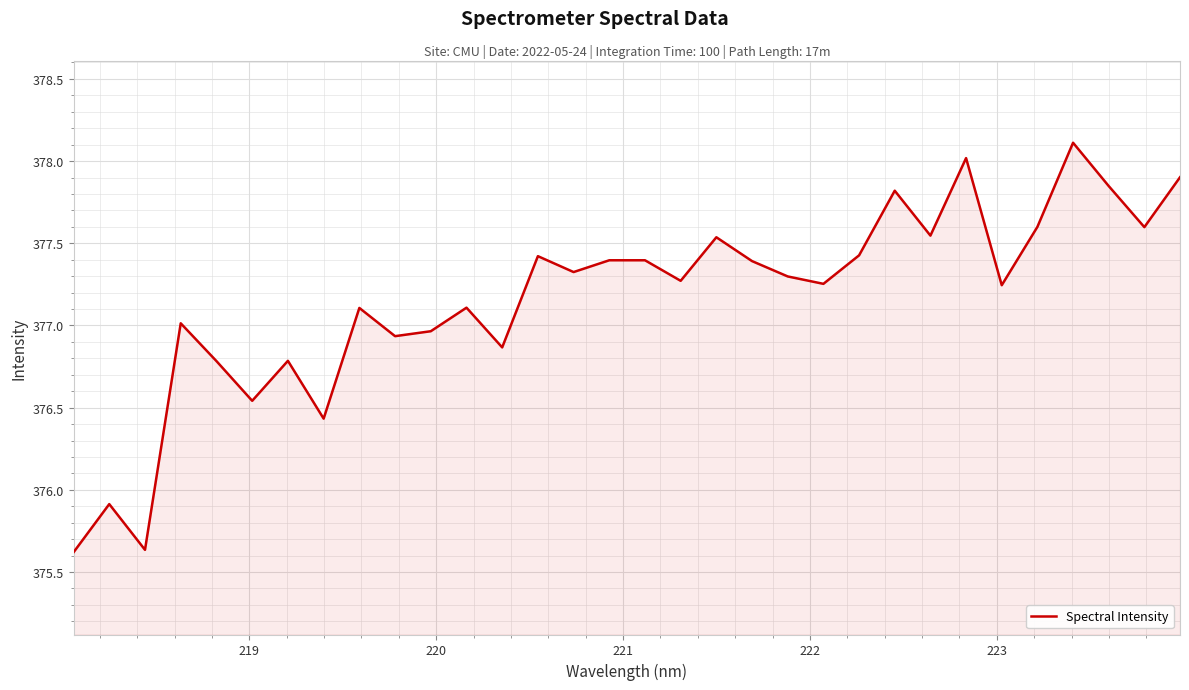

What is the difference between the maximum and minimum values?

2.5